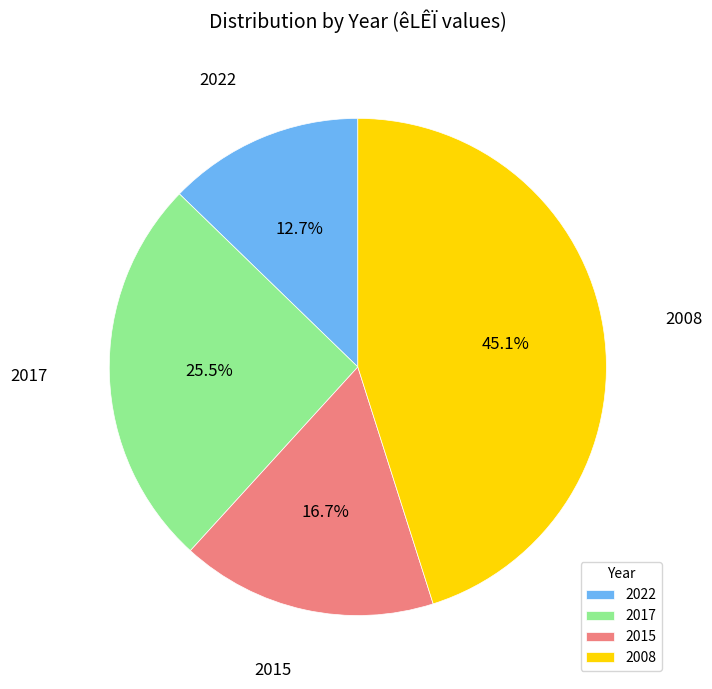

Is there any slice that represents more than half of the pie?

No